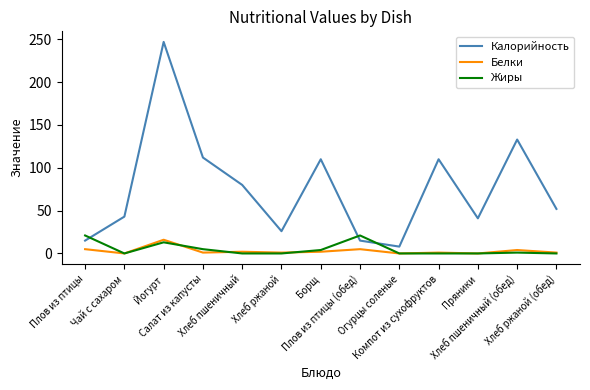

The value of Жиры at Чай с сахаром is -12. True or false?

False